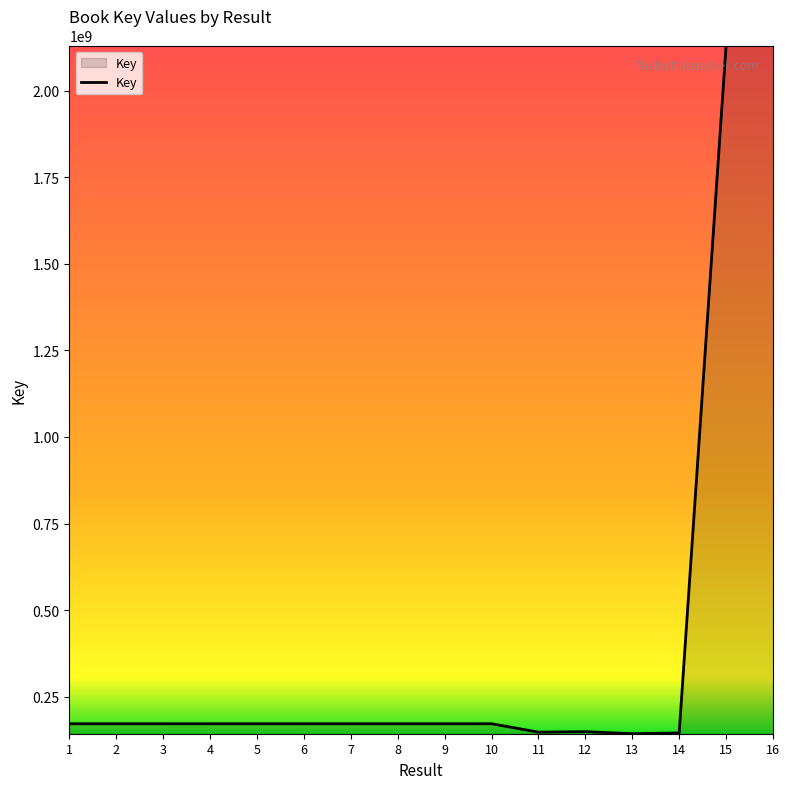

Where does the data first go above 171825314?

2